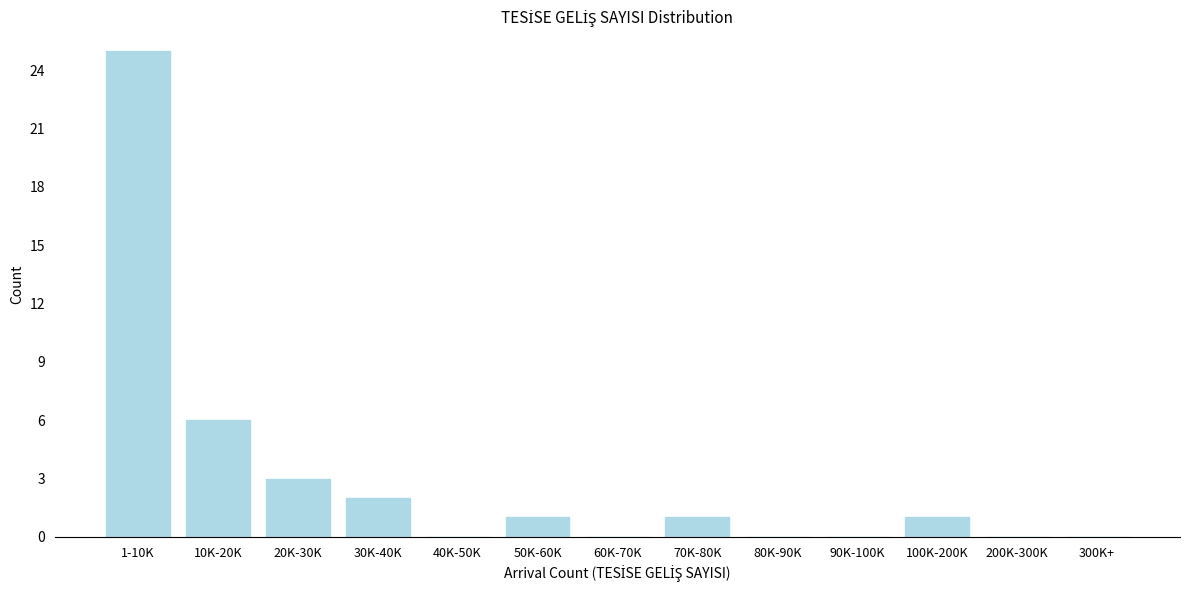

Reading left to right, what are all the values shown in this chart?

1-10K=25	10K-20K=6	20K-30K=3	30K-40K=2	40K-50K=0	50K-60K=1	60K-70K=0	70K-80K=1	80K-90K=0	90K-100K=0	100K-200K=1	200K-300K=0	300K+=0